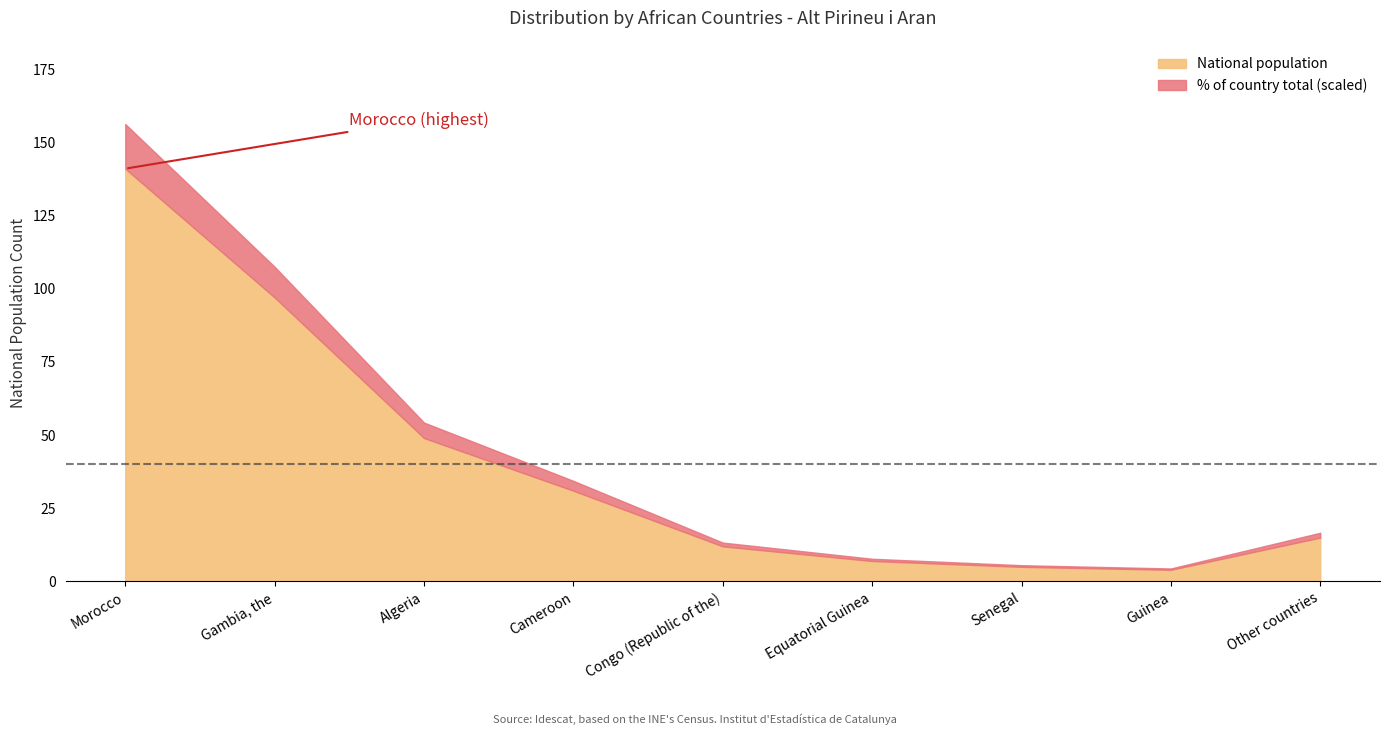

What is the difference between the second highest and second lowest values in the National population series?

92.0